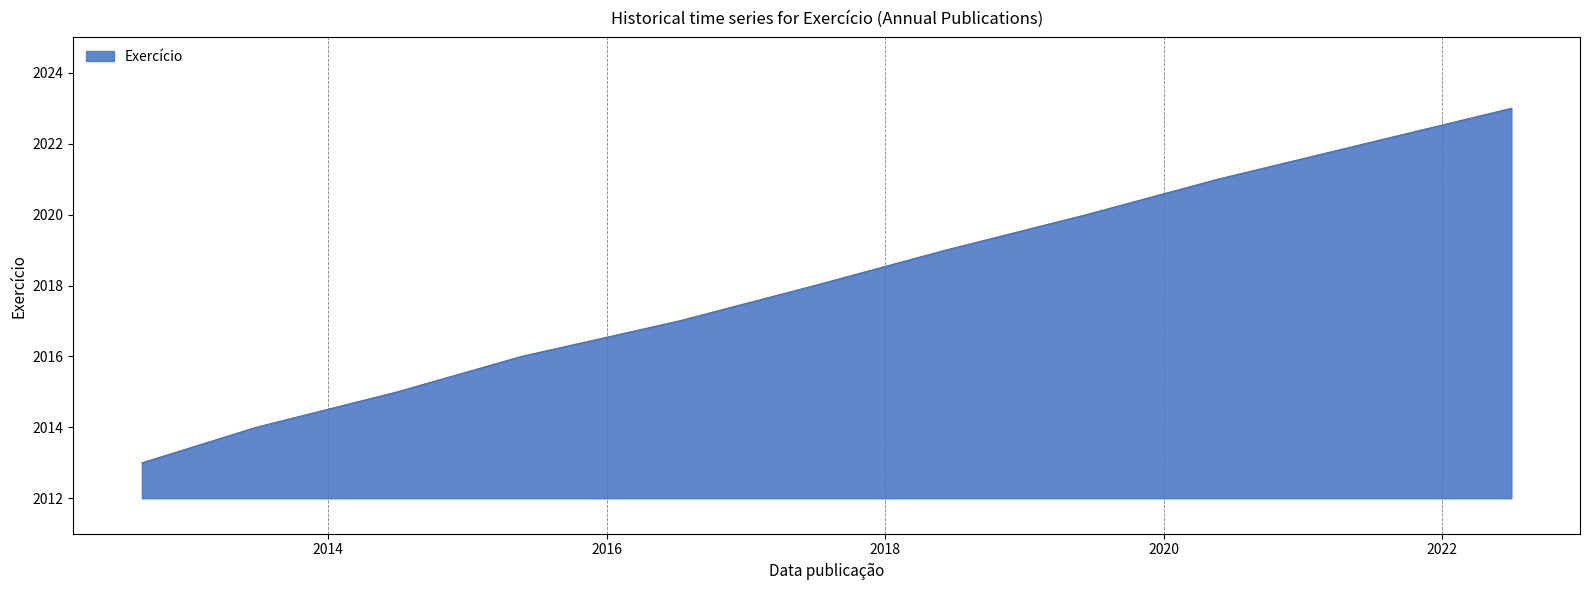

What is the difference between the maximum and minimum values?

10